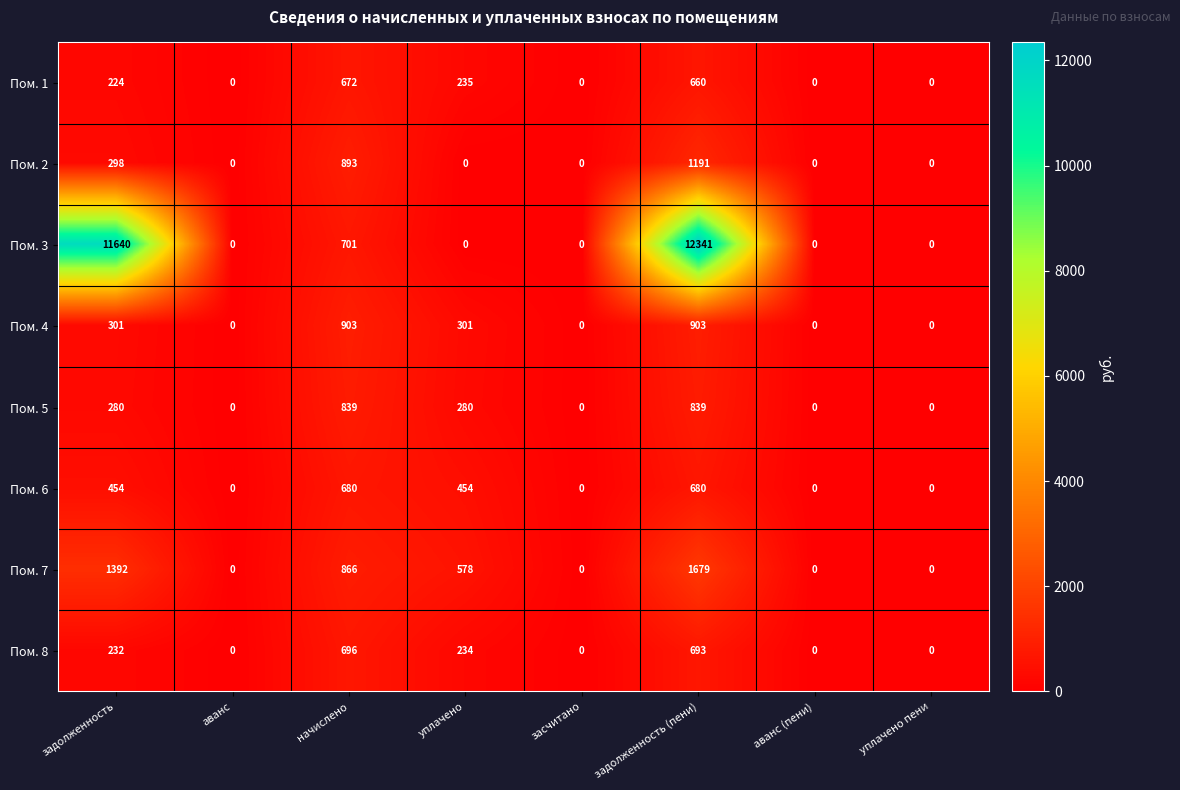

What is the maximum value shown in the chart?

12341